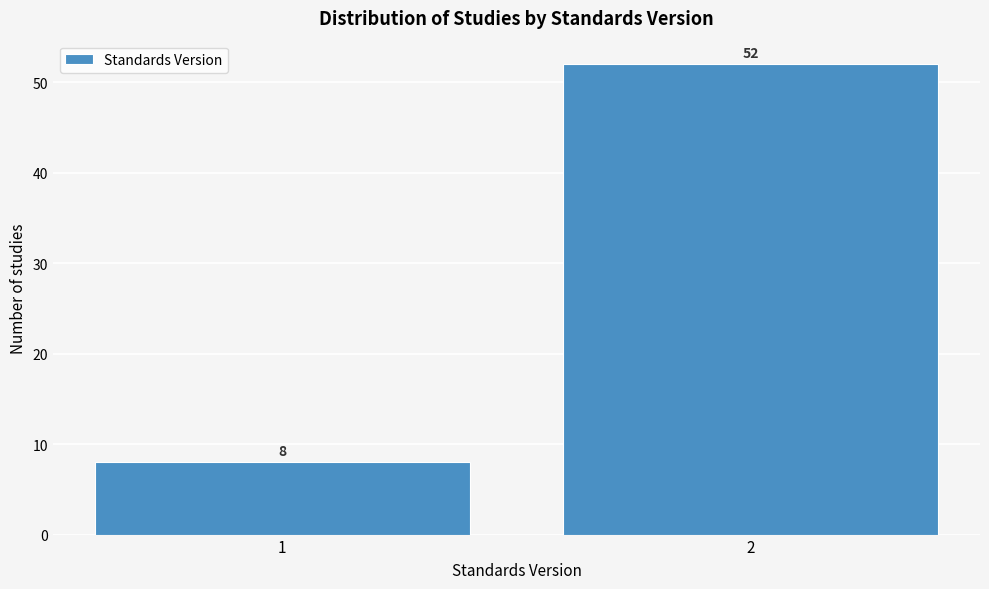

Reading right to left, list all the values displayed in this chart.

2=52	1=8